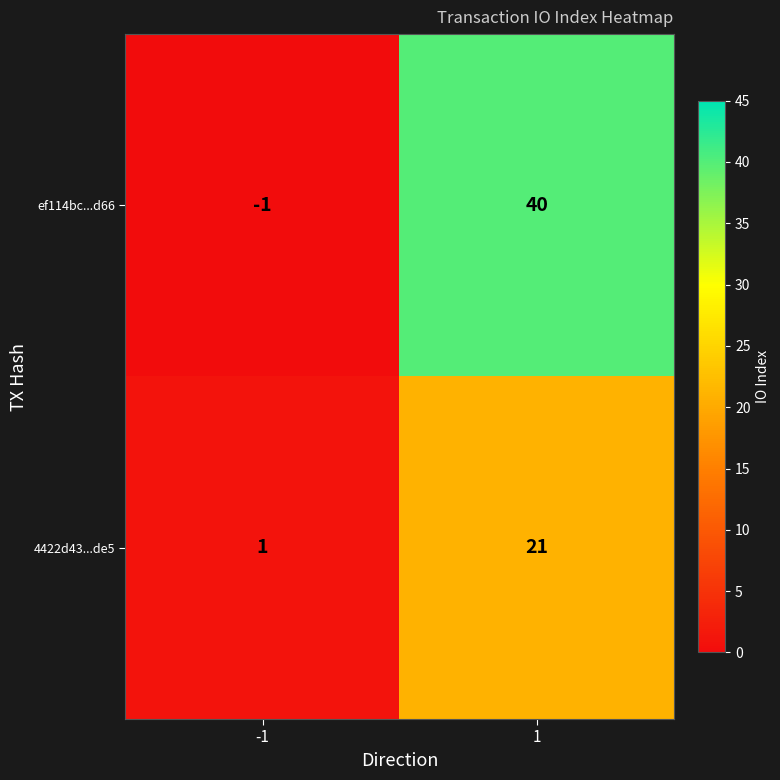

Rank the series at 1 from lowest to highest value.

4422d43...de5, ef114bc...d66